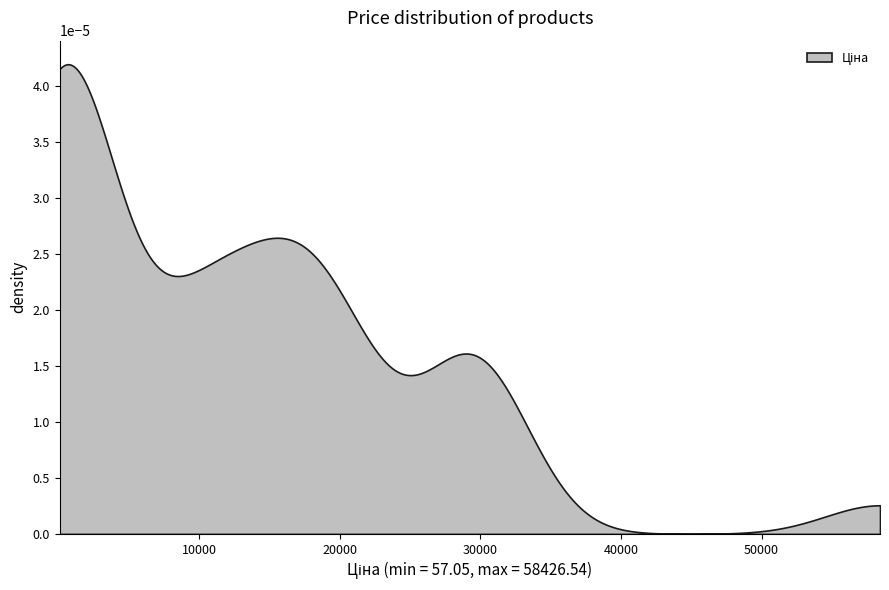

What is the average value?

12279.5